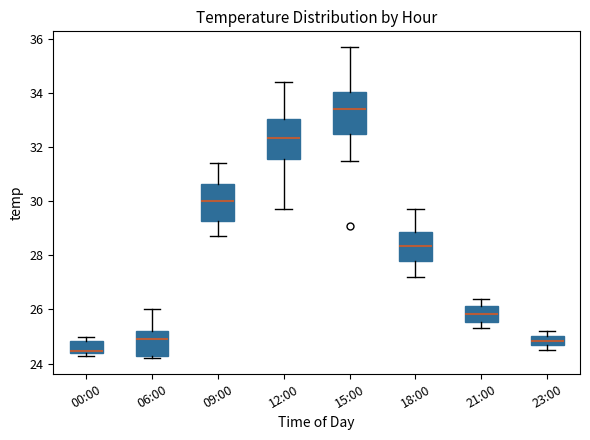

Where does the upper whisker of the box for 06:00 end on the y-axis? The values are not printed on the chart, so give them approximately, as read against the axis.

26.0